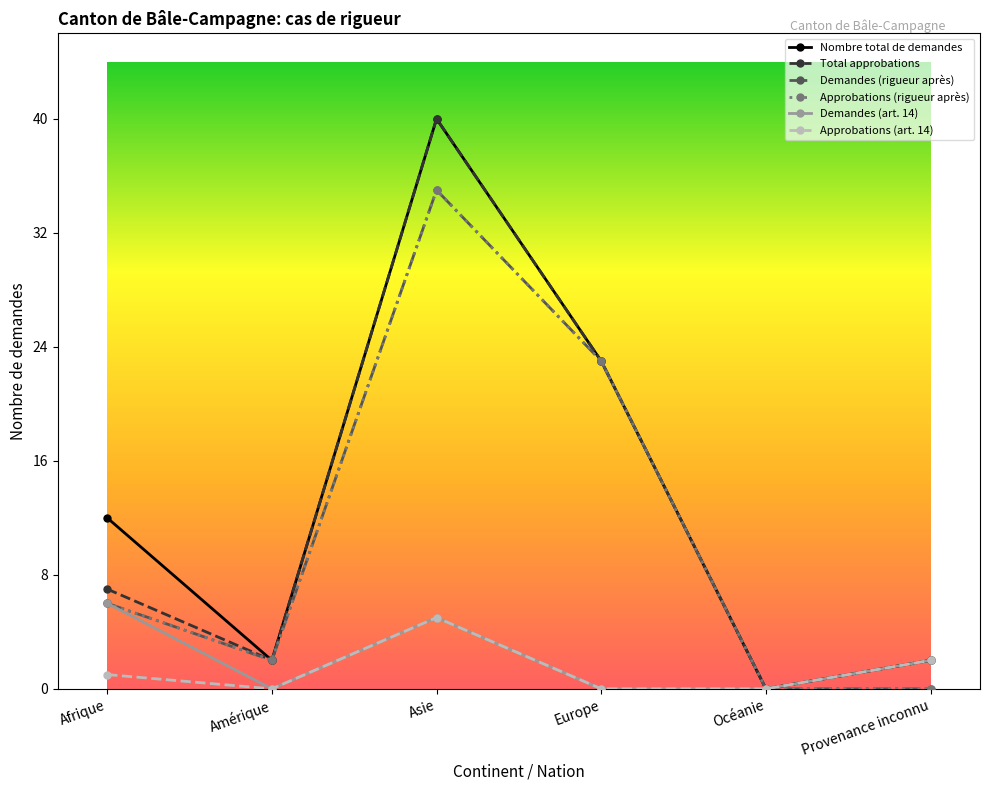

At which category does Approbations (rigueur après) reach its first local peak?

Asie